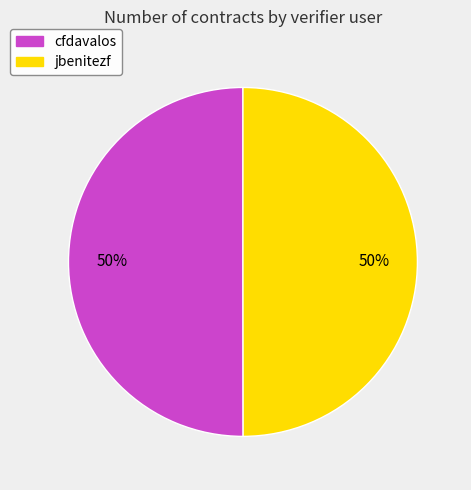

What is the ratio of the value at jbenitezf to the value at cfdavalos?

1.0